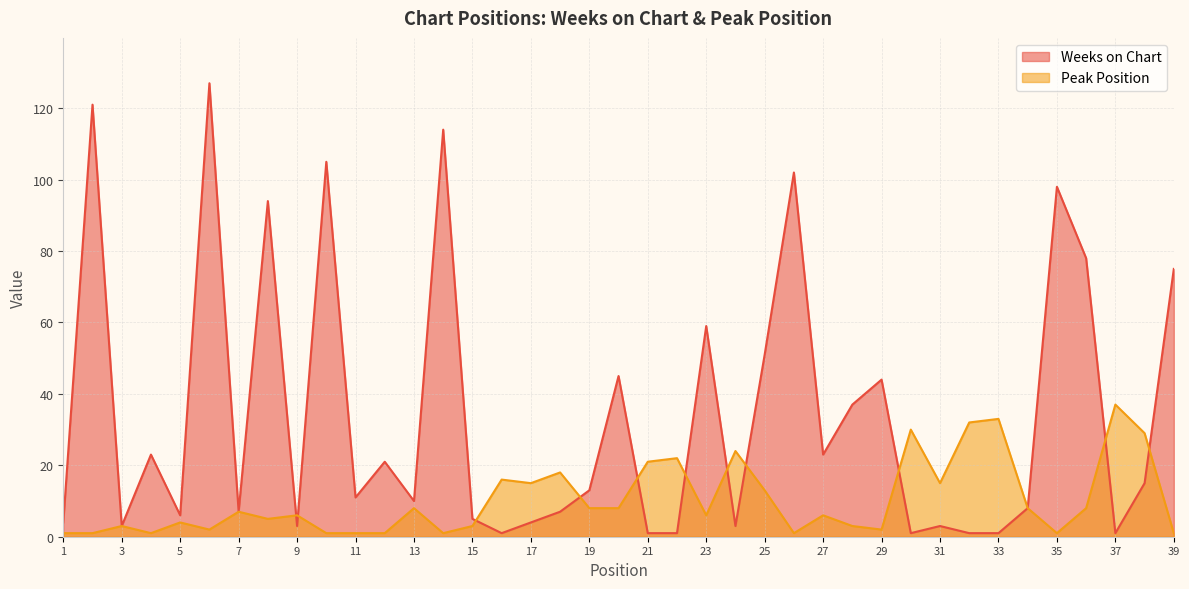

Rank the series by their average value, from highest to lowest.

Weeks on Chart, Peak Position